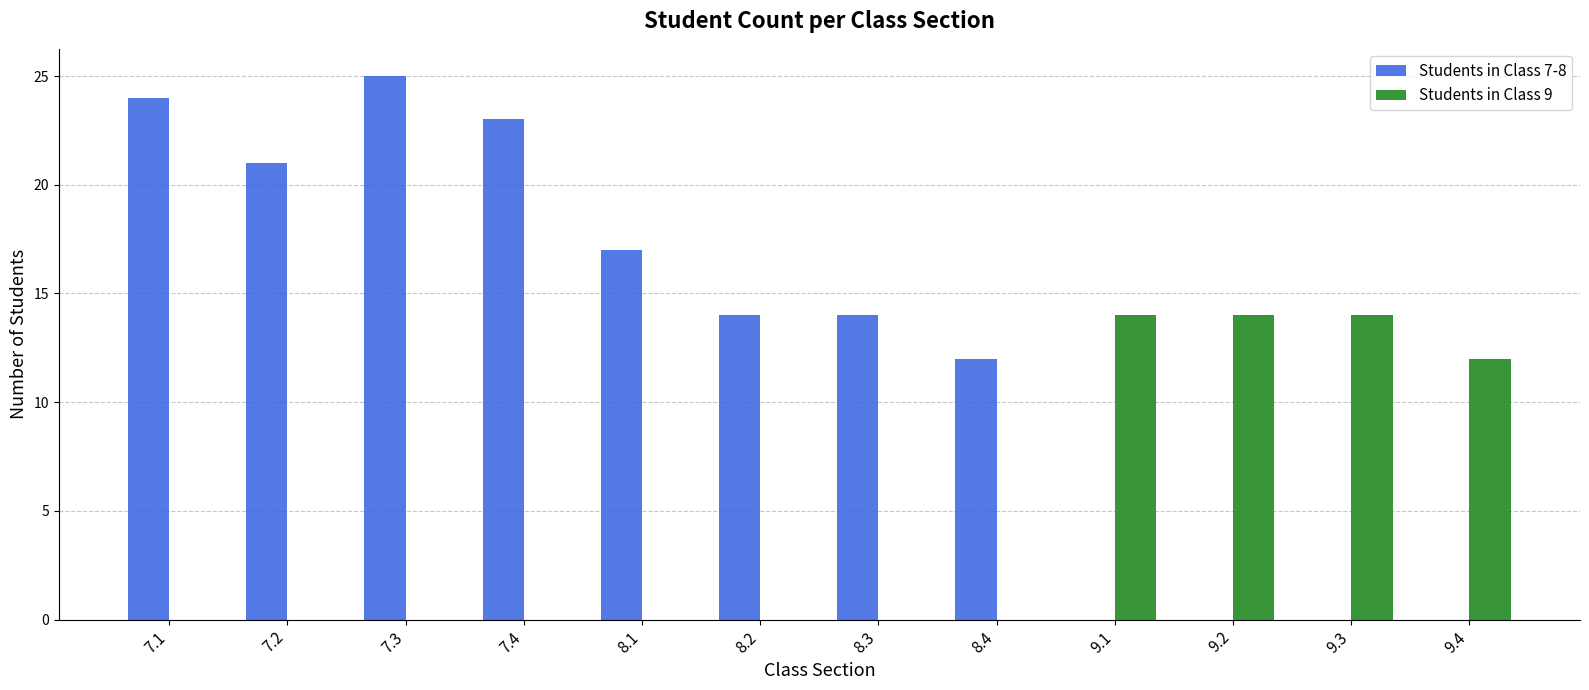

True or false: Students in Class 9 has a value of 0 at 8.2.

True